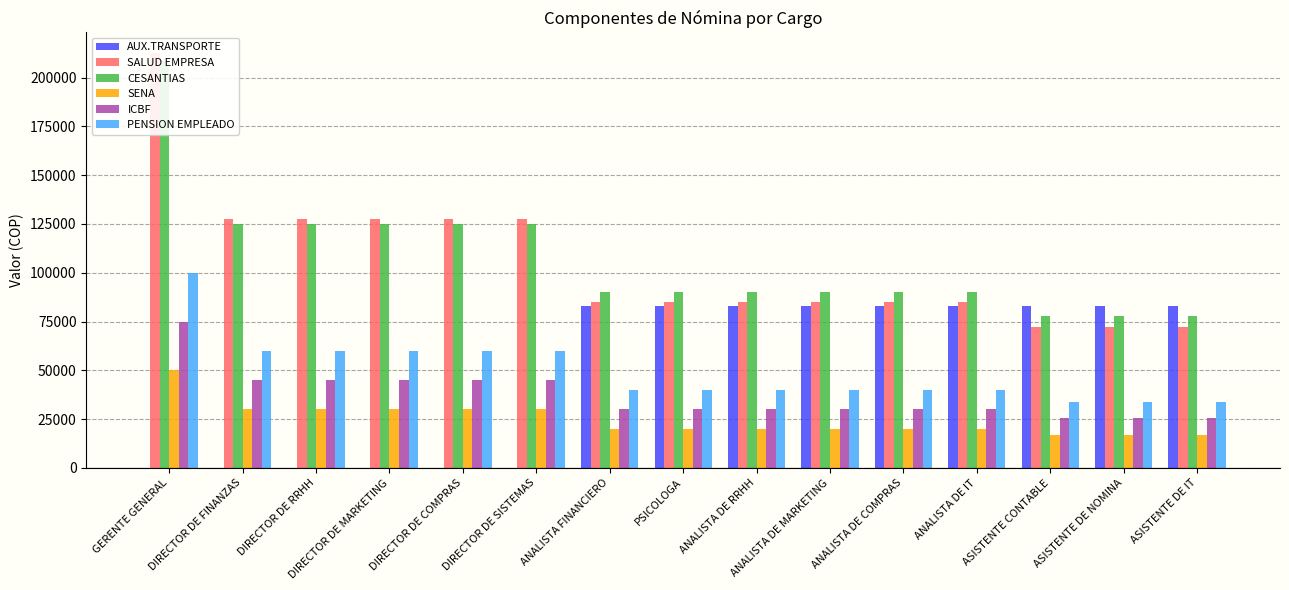

What is the spread (max minus min) of values at ASISTENTE DE IT?

66140.0